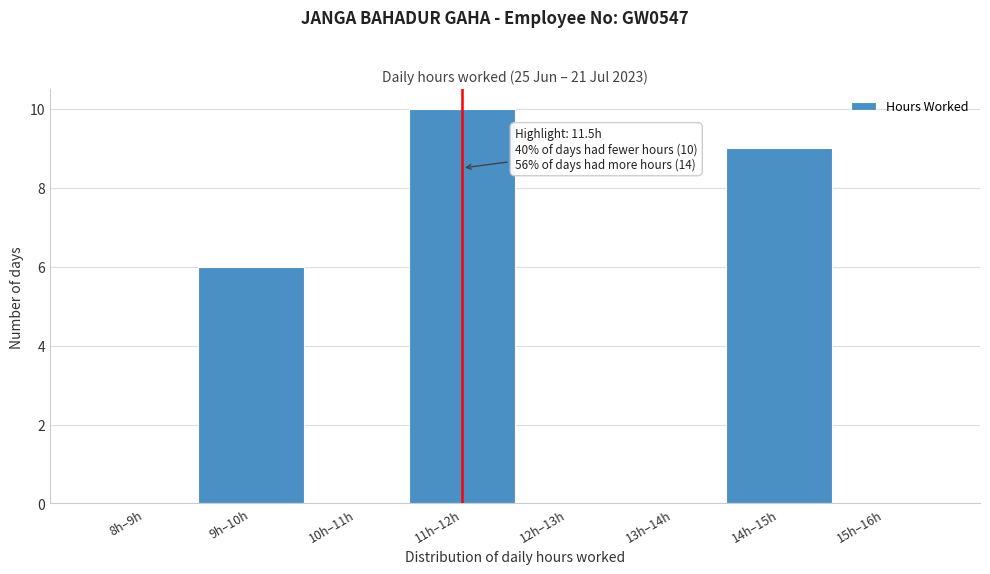

Reading left to right, list all the values displayed in this chart.

8h–9h=0	9h–10h=6	10h–11h=0	11h–12h=10	12h–13h=0	13h–14h=0	14h–15h=9	15h–16h=0